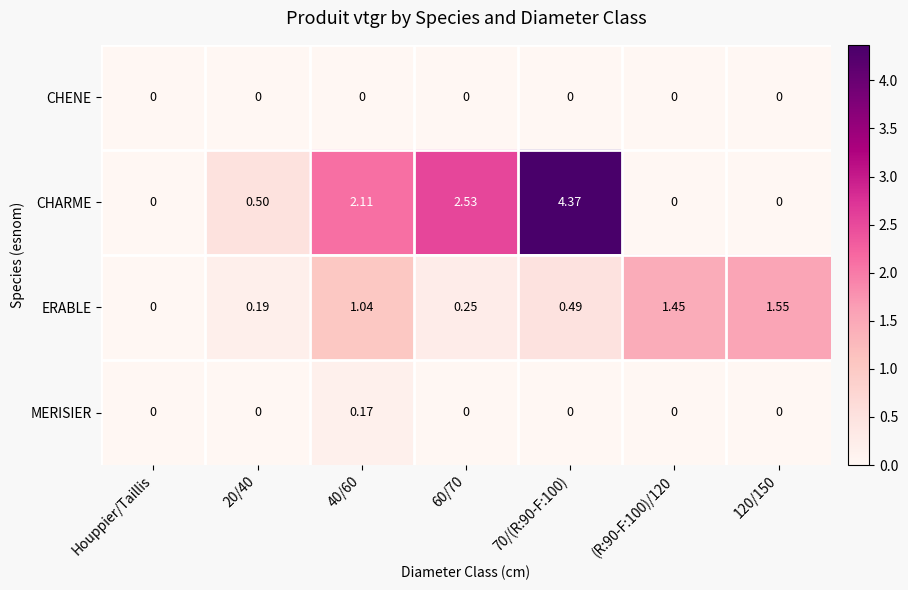

Which series has the widest spread of values?

CHARME